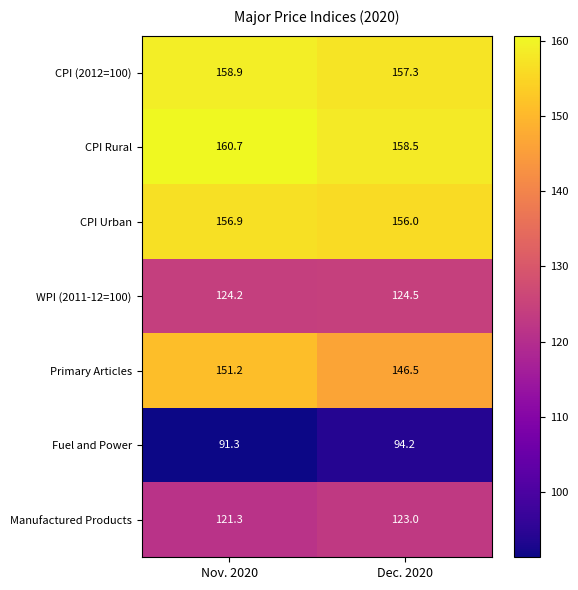

What is the spread (max minus min) of values at Dec. 2020?

64.3